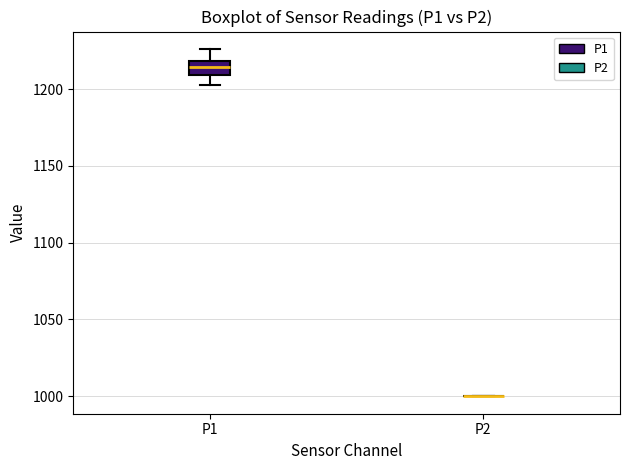

Reading left to right, transcribe this box plot: for each box, give where its median line is, the range the box spans, and where its two whiskers end, as read against the y-axis. The values are not printed on the chart, so give them approximately, as read against the axis.

P1: median 1215, box 1210 to 1220, whiskers 1205 to 1225
P2: box collapsed to a line at 1000, whiskers 1000 to 1000